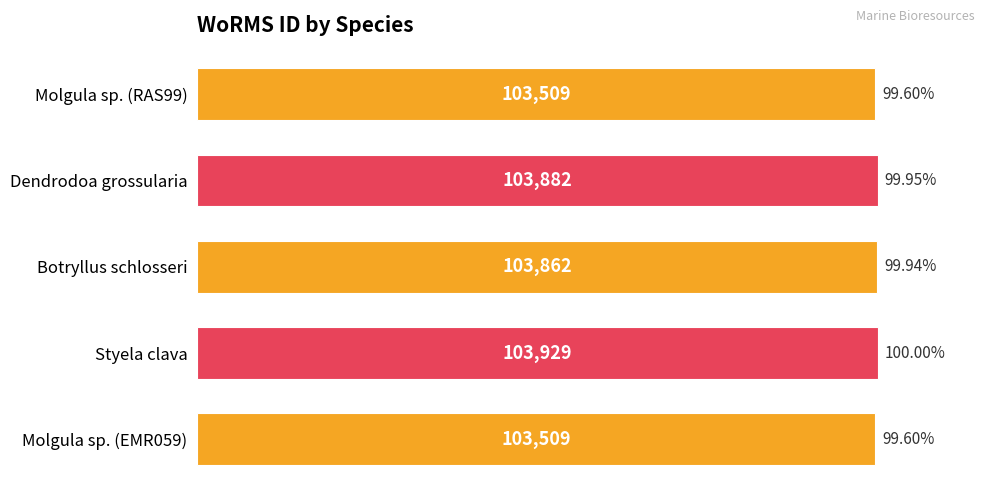

What is the sum of the values at Styela clava and Dendrodoa grossularia?

207811